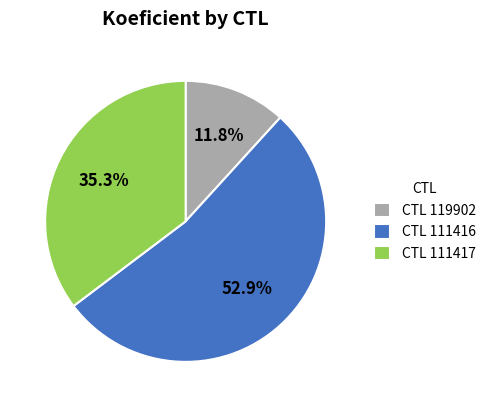

Between CTL 111417 and CTL 111416, which is larger?

CTL 111416